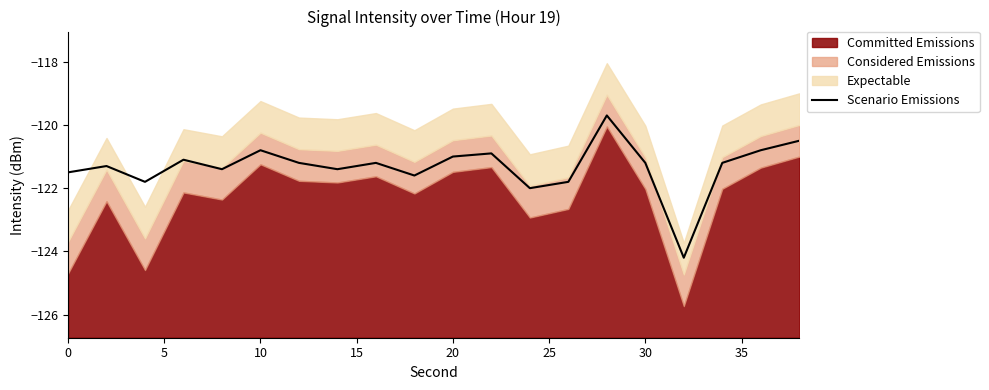

Is it true that Scenario Emissions equals -178.6 at 30?

False